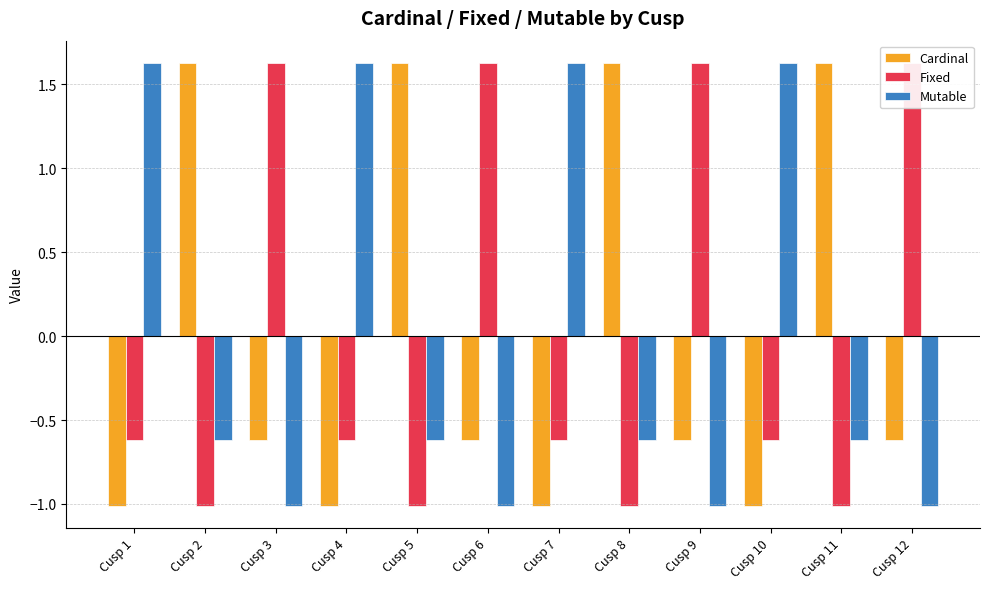

Which category has the lowest value across all series?

Cusp 1